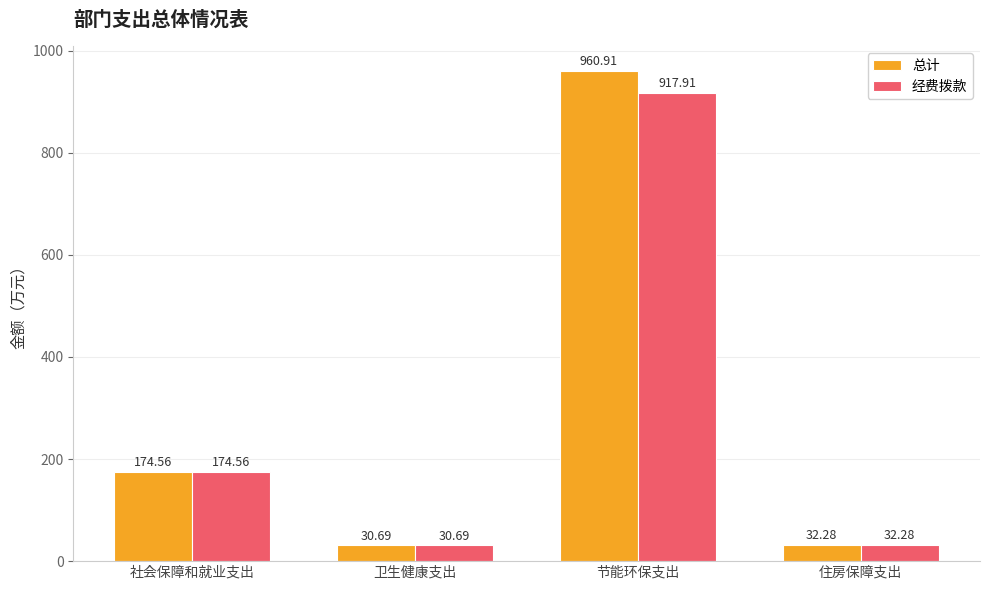

Which series has the widest spread of values?

总计